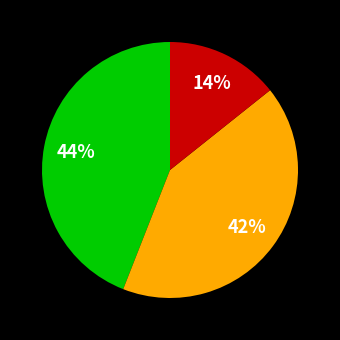

Is there a majority slice in this chart?

No